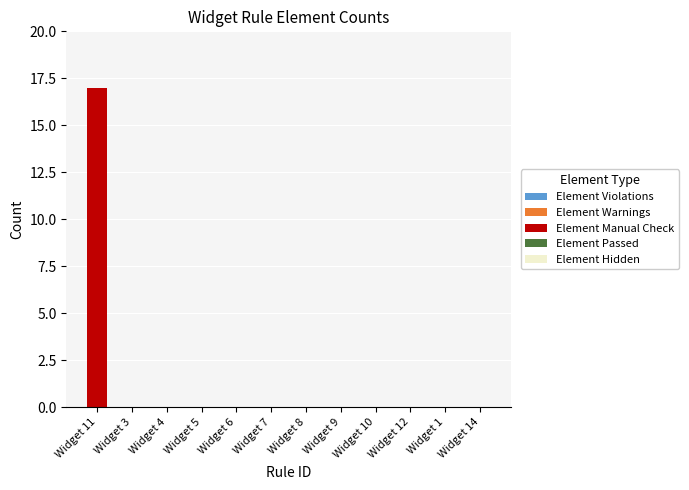

At which category does the chart reach its peak across all series?

Widget 11